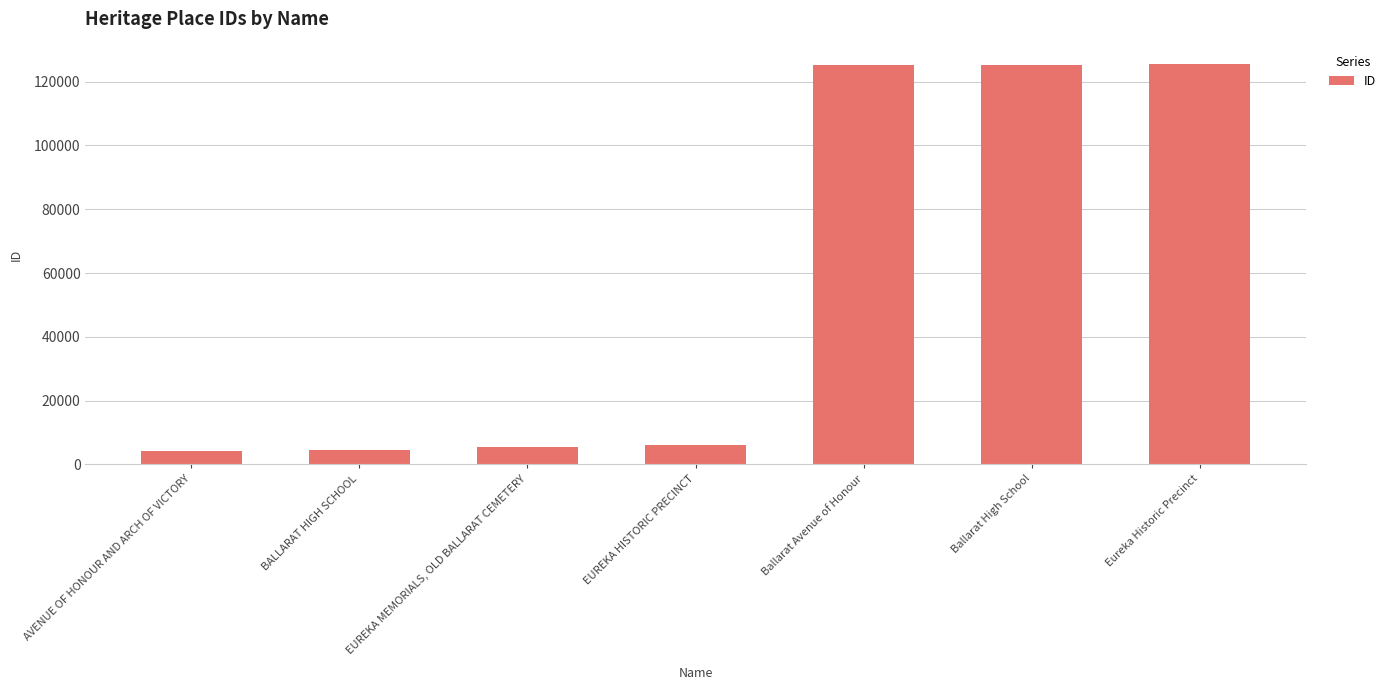

What position from the right is Eureka Historic Precinct?

1